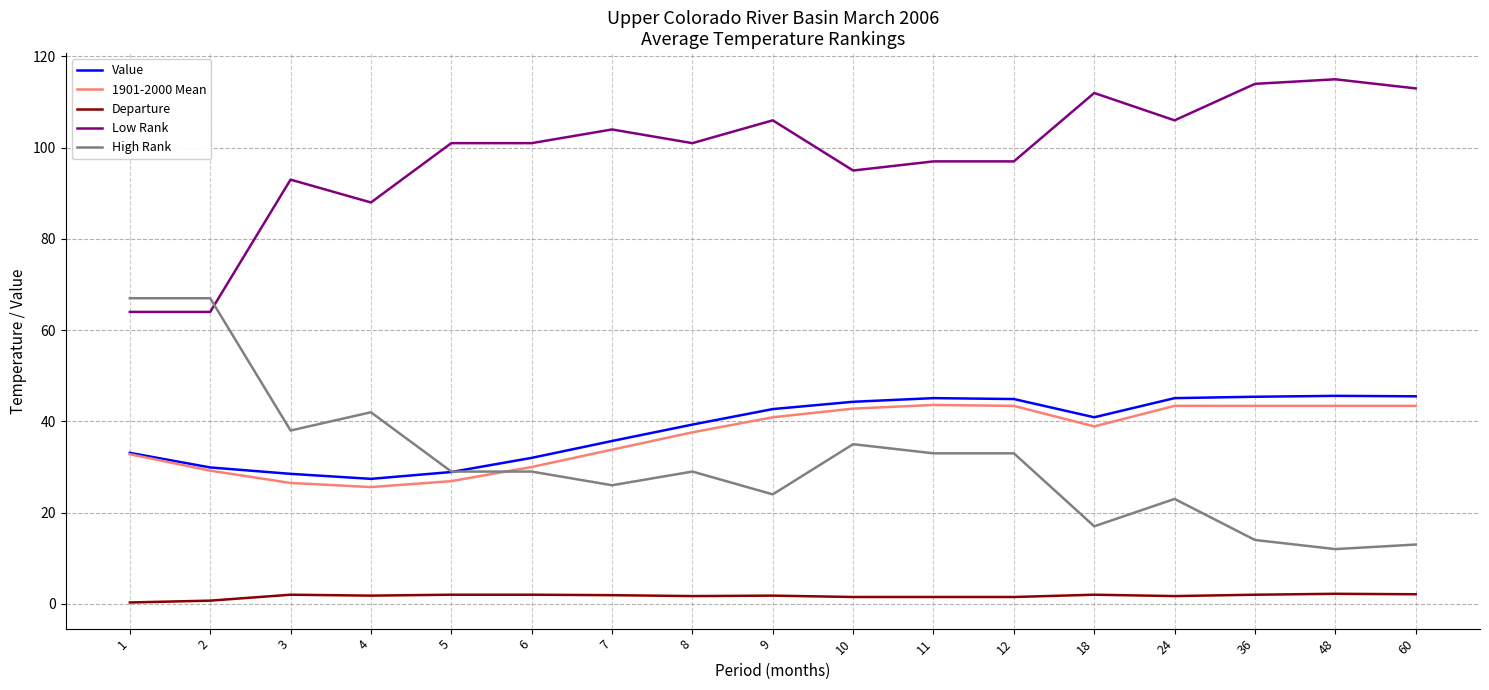

What is the greatest value displayed?

115.0